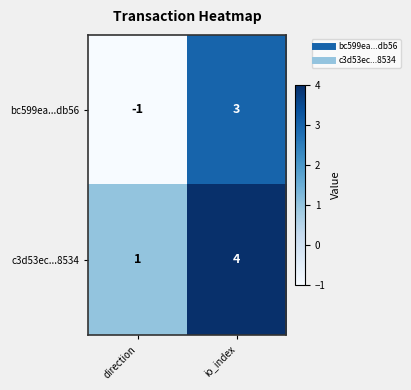

Reading left to right, transcribe all the data shown in this chart.

bc599ea...db56: direction=-1	io_index=3
c3d53ec...8534: direction=1	io_index=4